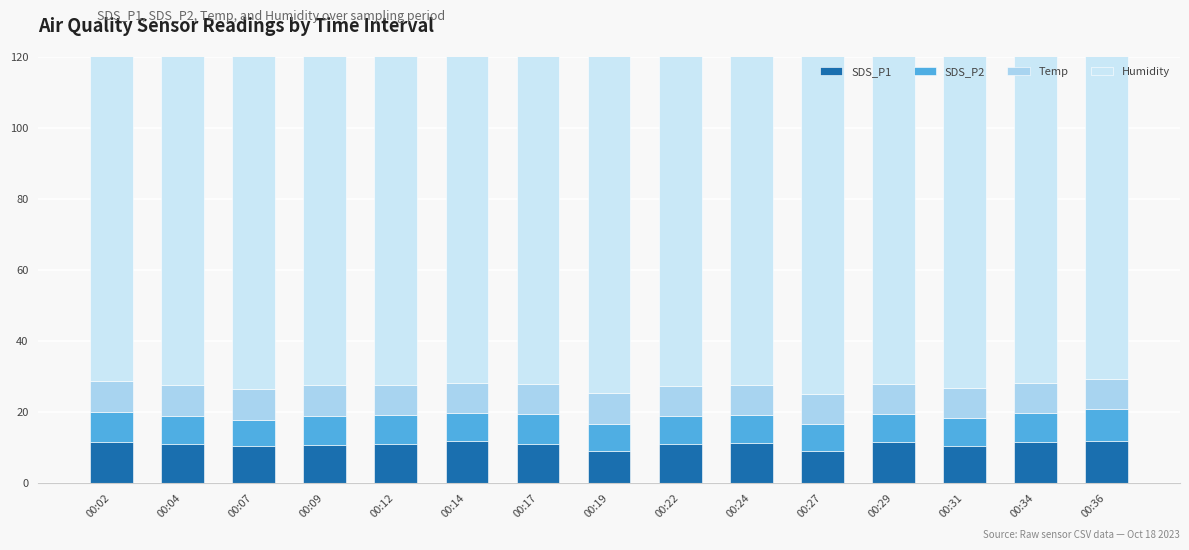

At which label is Humidity closest to 99?

00:02